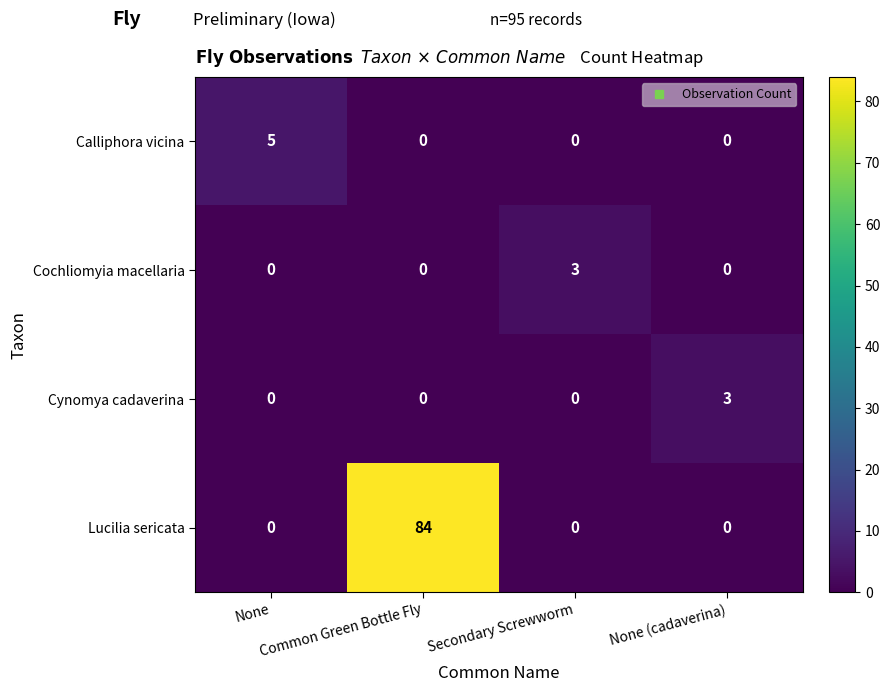

What is the highest value of the Cynomya cadaverina series?

3